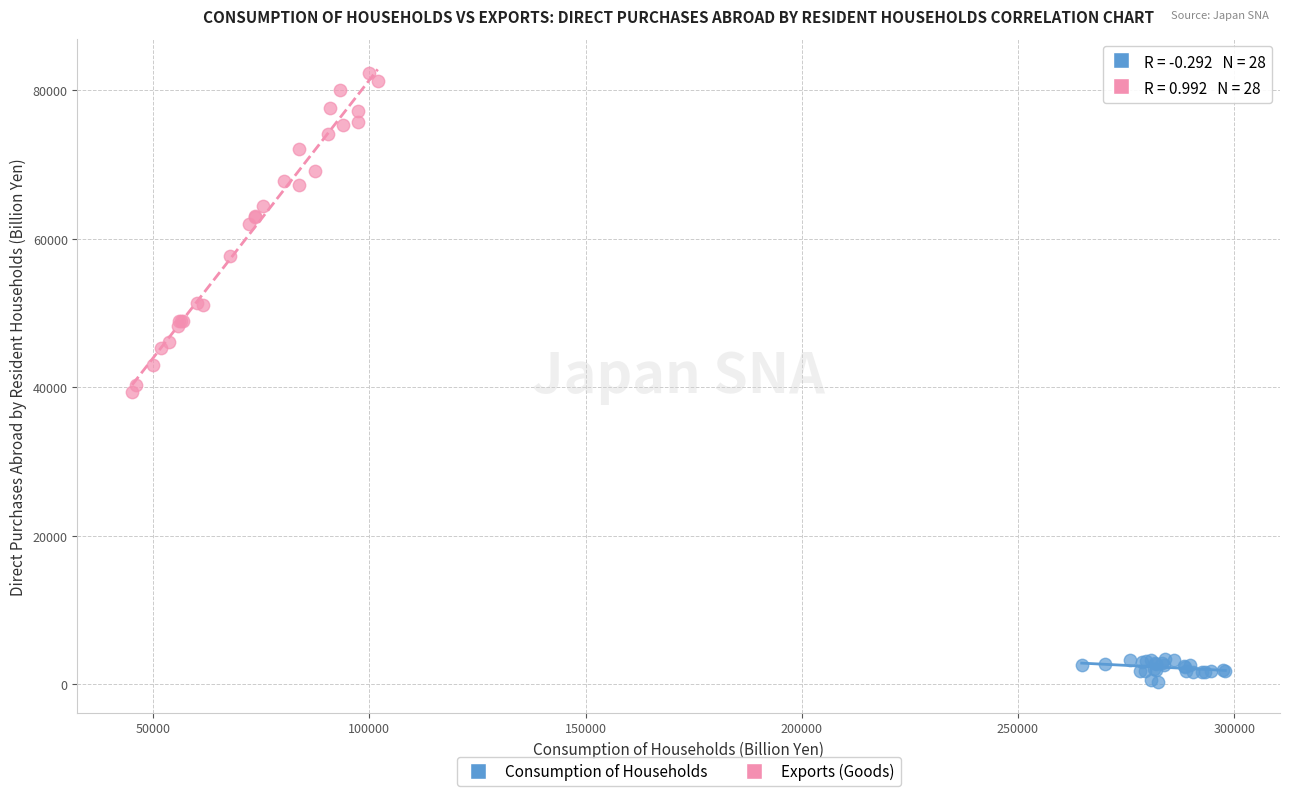

Which series contains the highest Y value?

Exports (Goods)